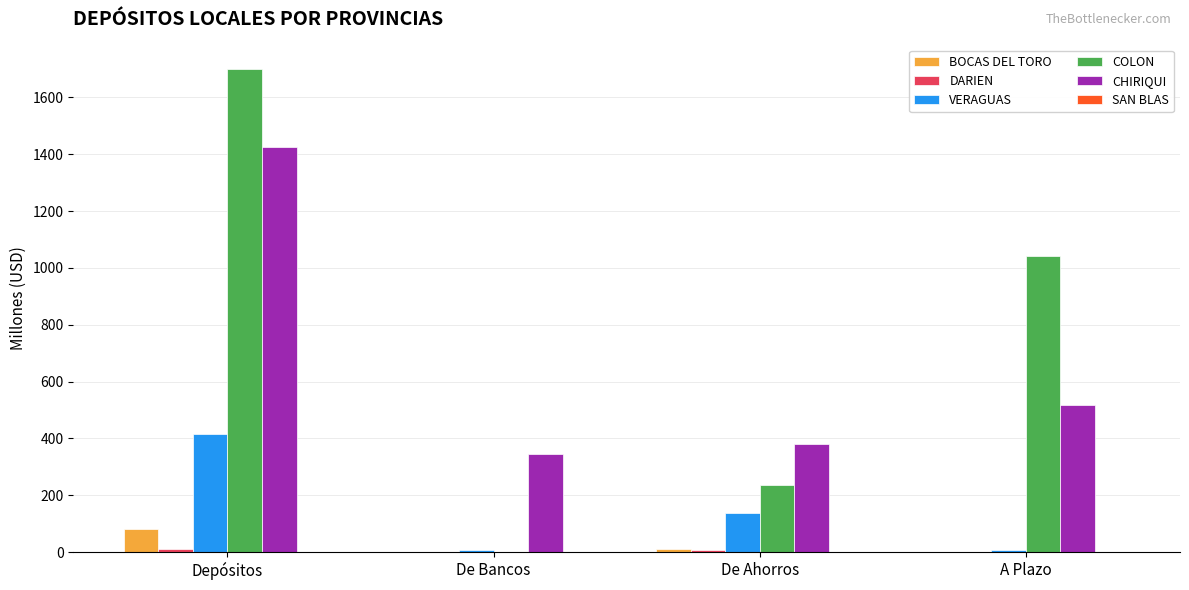

How many categories are shown in the chart?

4